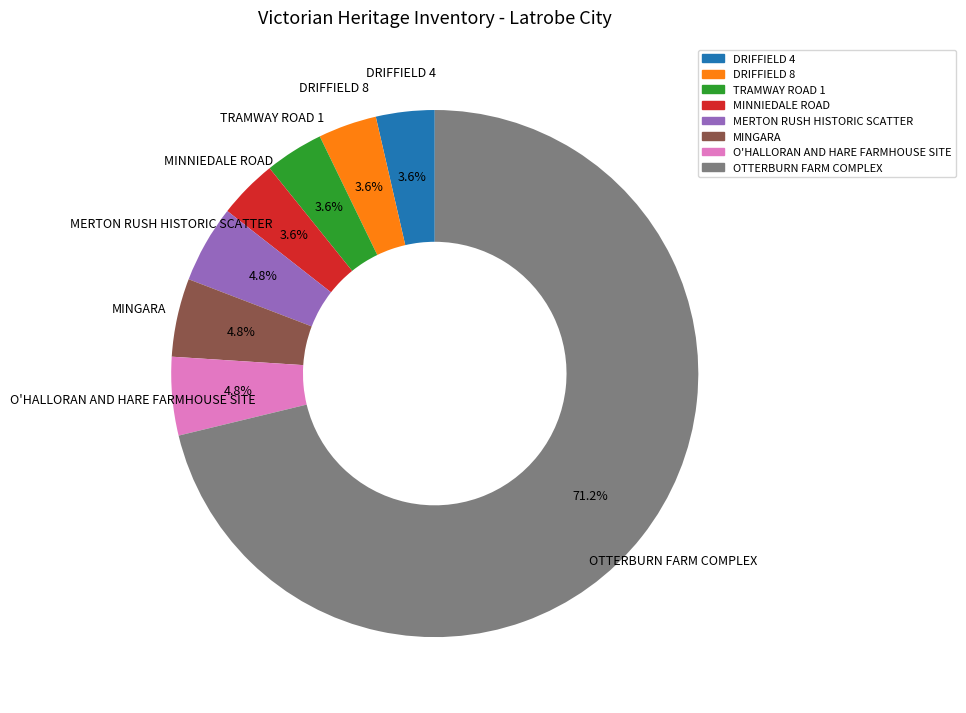

Which has a higher value, OTTERBURN FARM COMPLEX or DRIFFIELD 4?

OTTERBURN FARM COMPLEX